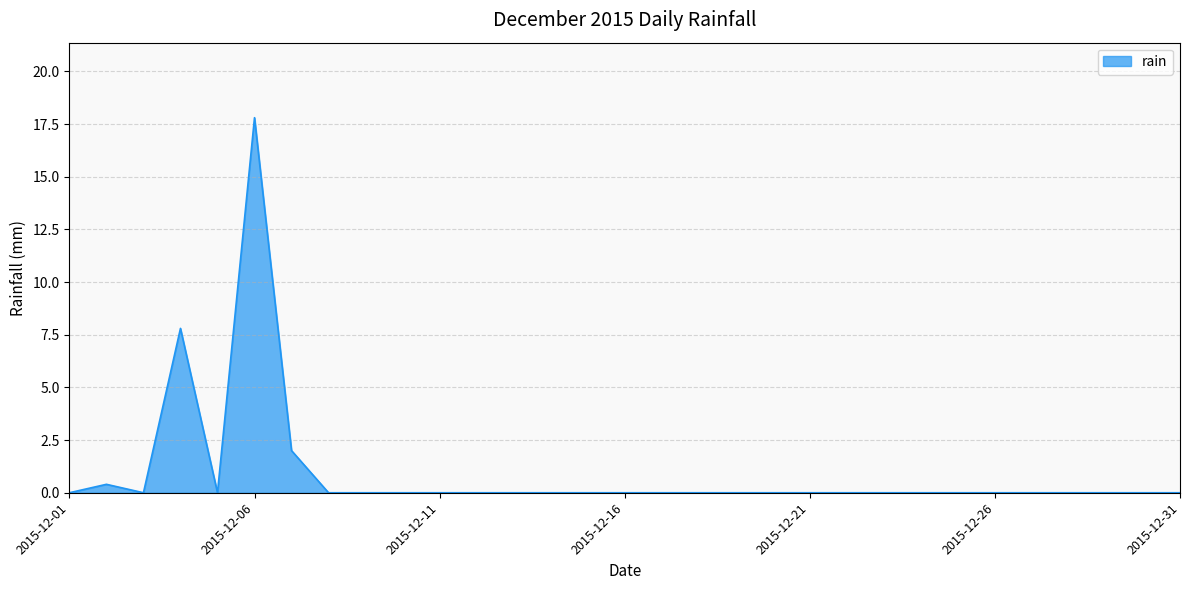

What is the greatest value displayed?

17.8